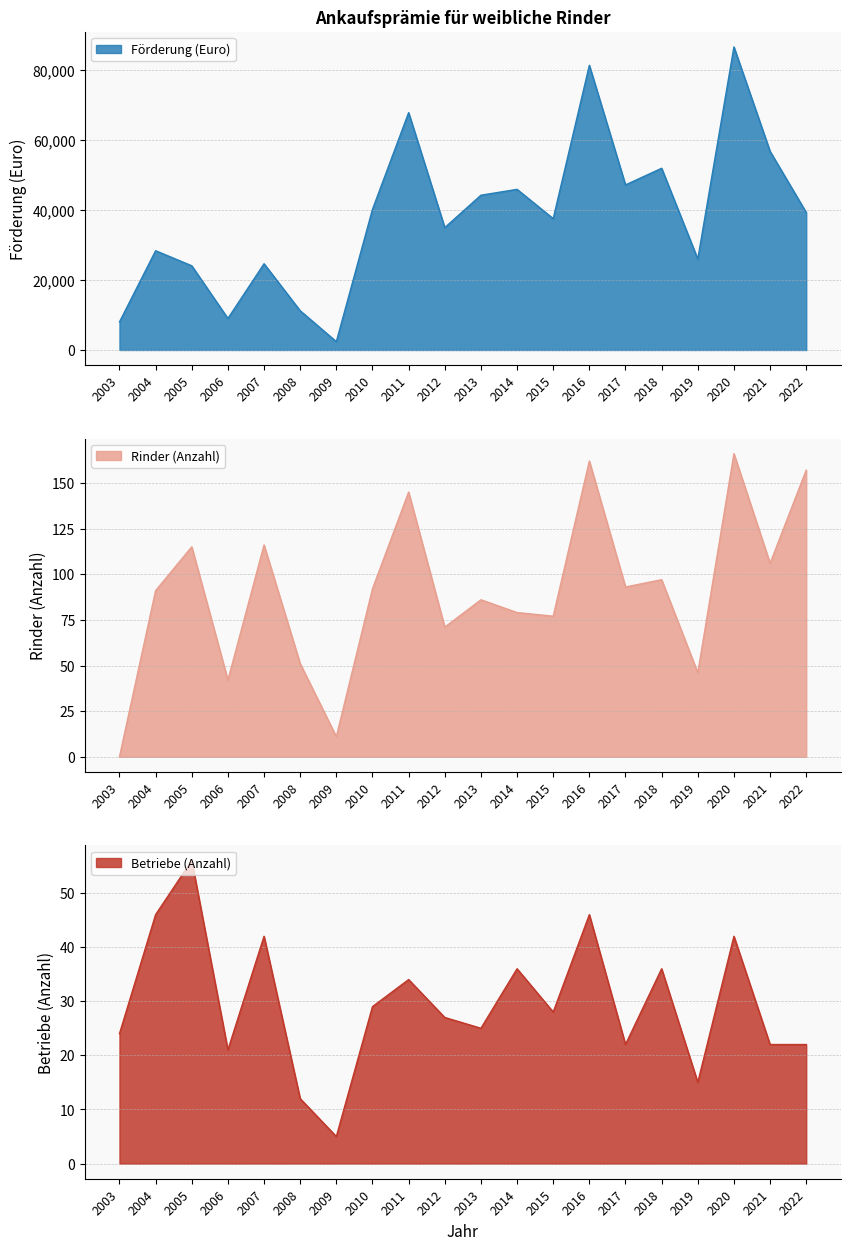

True or false: Förderung and Betriebe intersect in this chart.

False